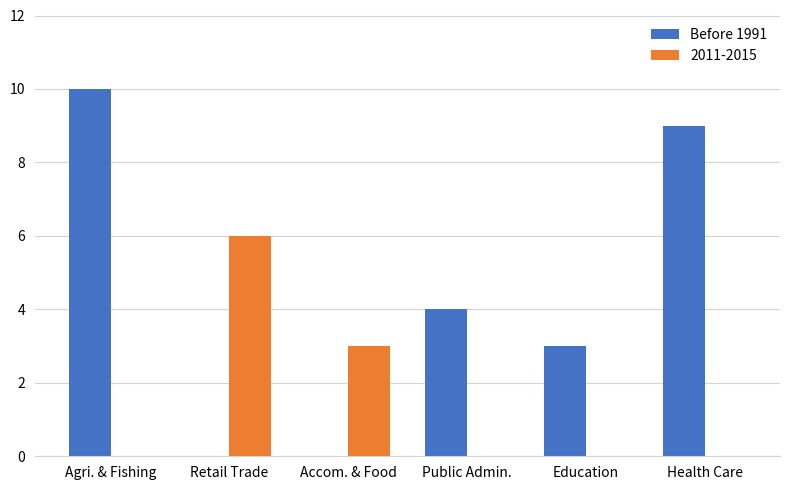

What is the approximate value of Before 1991 at Education?

3